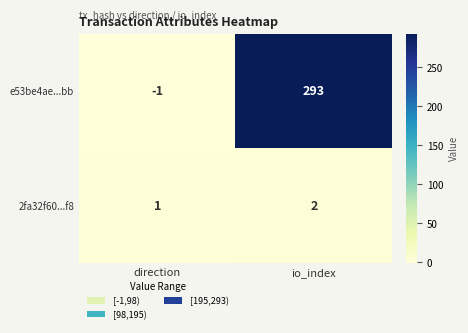

At which category does the chart reach its minimum across all series?

direction